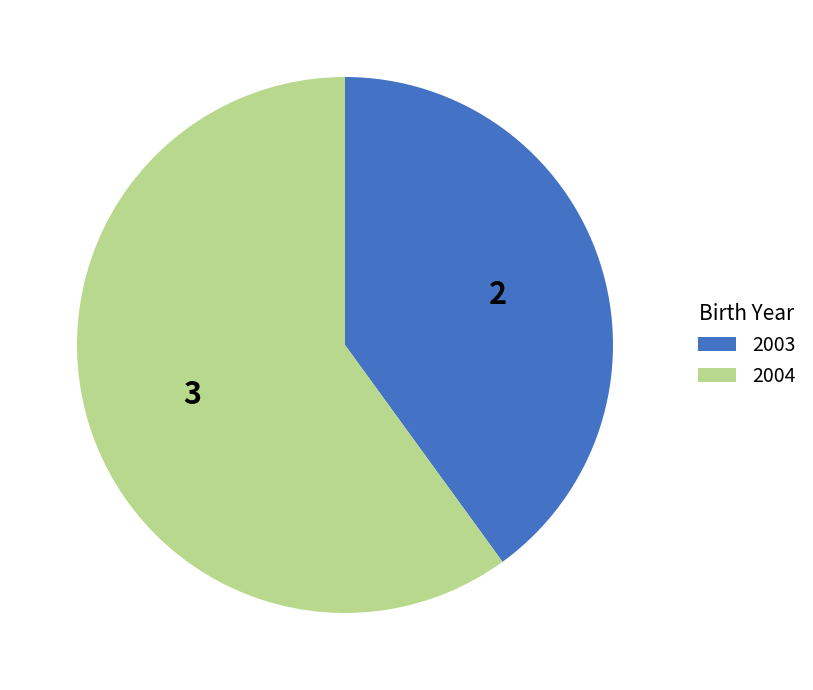

Is it true that 2004 is 60% of the pie?

True